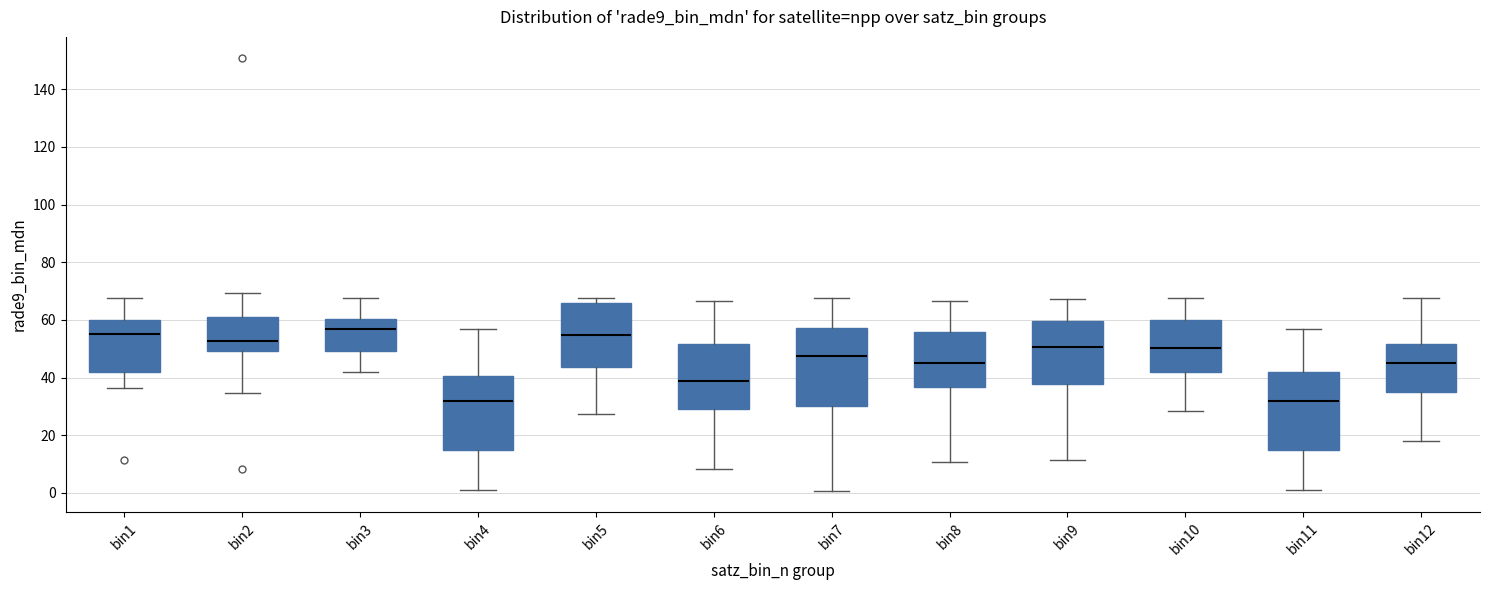

Reading left to right, read every box against the y-axis: the position of its median line, the range the box covers, and the ends of its whiskers. The values are not printed on the chart, so give them approximately, as read against the axis.

bin1: median 56, box 42 to 60, whiskers 36 to 68
bin2: median 52, box 50 to 60, whiskers 34 to 70
bin3: median 56, box 50 to 60, whiskers 42 to 68
bin4: median 32, box 14 to 40, whiskers 0 to 56
bin5: median 54, box 44 to 66, whiskers 28 to 68
bin6: median 38, box 30 to 52, whiskers 8 to 66
bin7: median 48, box 30 to 58, whiskers 0 to 68
bin8: median 46, box 36 to 56, whiskers 10 to 66
bin9: median 50, box 38 to 60, whiskers 12 to 68
bin10: median 50, box 42 to 60, whiskers 28 to 68
bin11: median 32, box 14 to 42, whiskers 0 to 56
bin12: median 46, box 34 to 52, whiskers 18 to 68